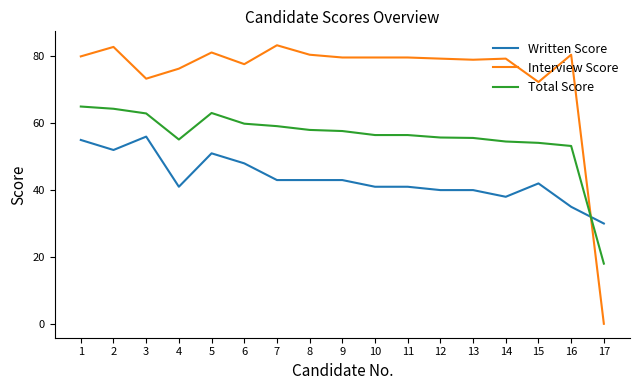

Is the value of Interview Score at 10 greater than the value of Total Score at 2?

Yes